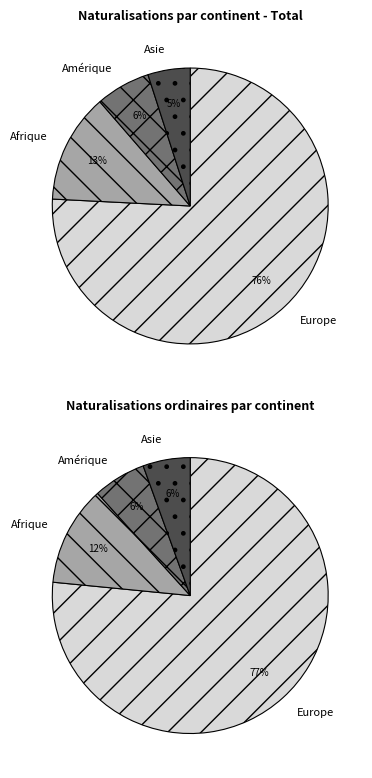

Is Europe the majority of the pie?

Yes